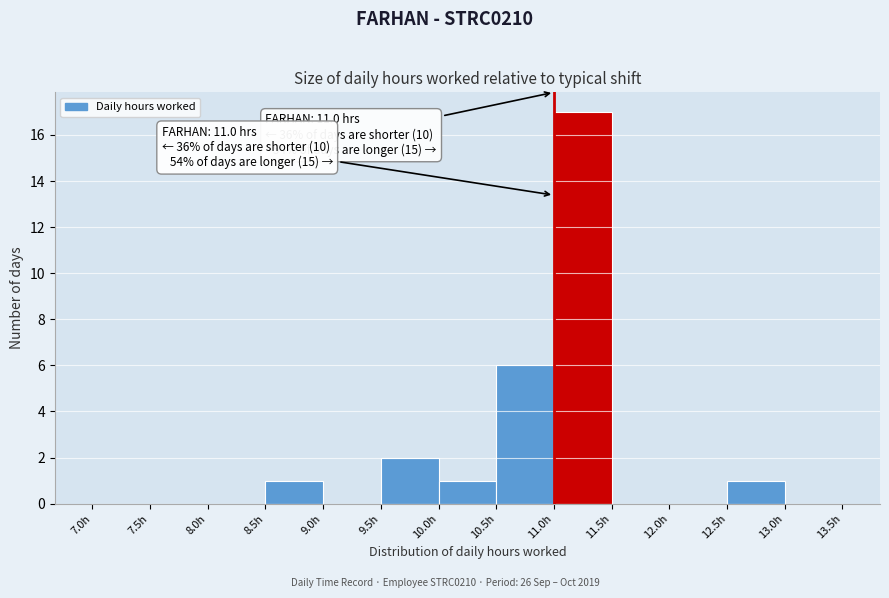

Over which range of the x-axis is the bar tallest?

11.0 to 11.5